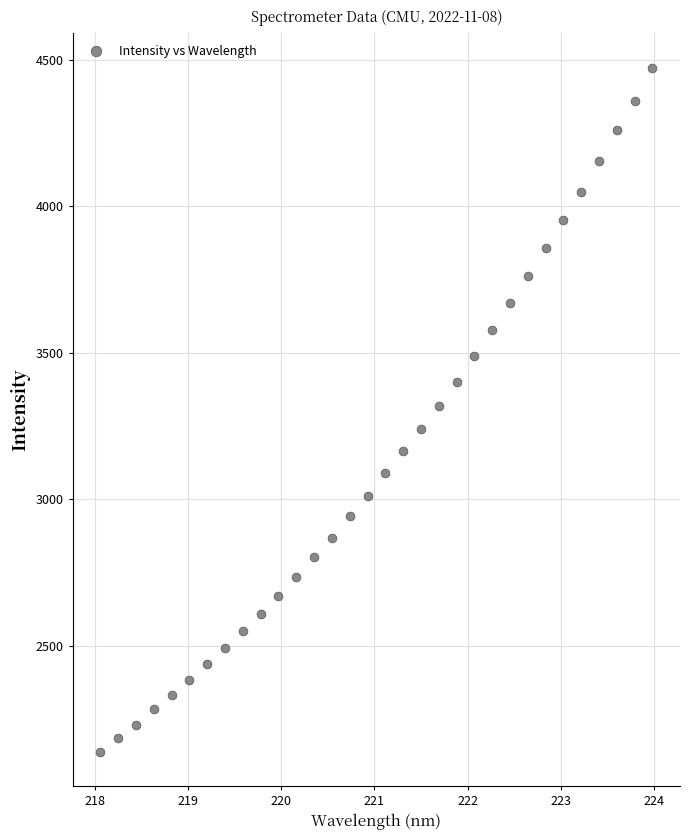

What is the range of Y values (max minus min)?

2334.3